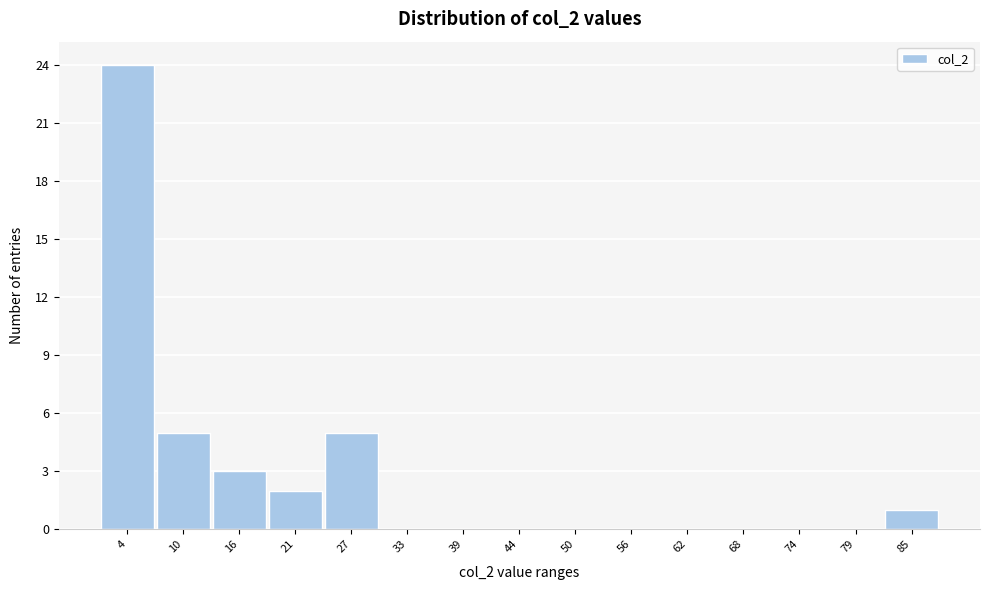

Reading left to right, transcribe this chart: for each bar, give the range it covers on the x-axis and its height. Neither the bar edges nor the heights are printed on the chart, so give them approximately, as read against the axes.

1.0 to 6.8: 24
6.8 to 12.6: 5
12.6 to 18.4: 3
18.4 to 24.2: 2
24.2 to 30.0: 5
30.0 to 35.8: 0
35.8 to 41.6: 0
41.6 to 47.4: 0
47.4 to 53.2: 0
53.2 to 59.0: 0
59.0 to 64.8: 0
64.8 to 70.6: 0
70.6 to 76.4: 0
76.4 to 82.2: 0
82.2 to 88.0: 1